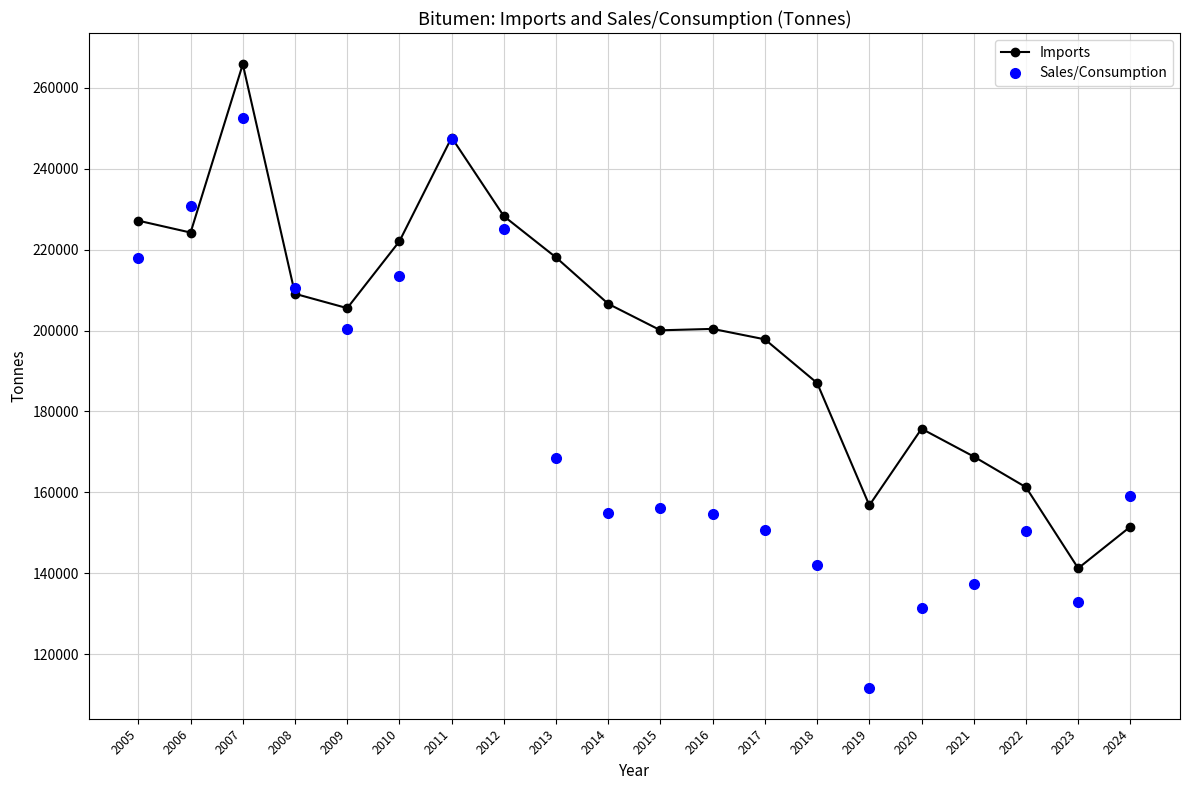

What is the approximate value of Imports at 2019, to the nearest 100?

156800